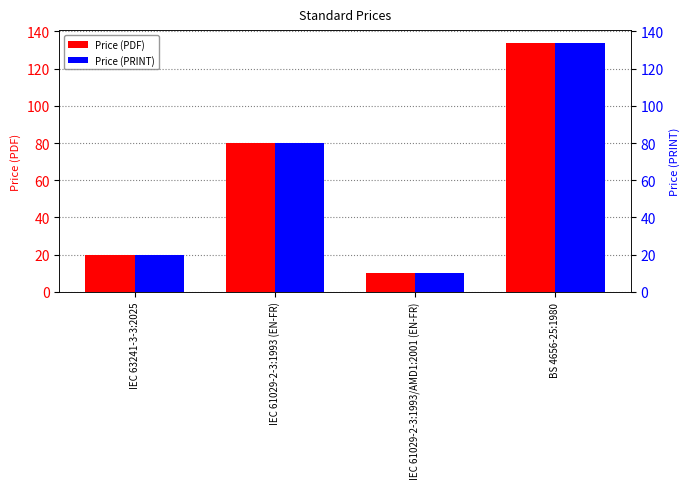

Are the bars grouped side by side (vs. stacked)?

Yes